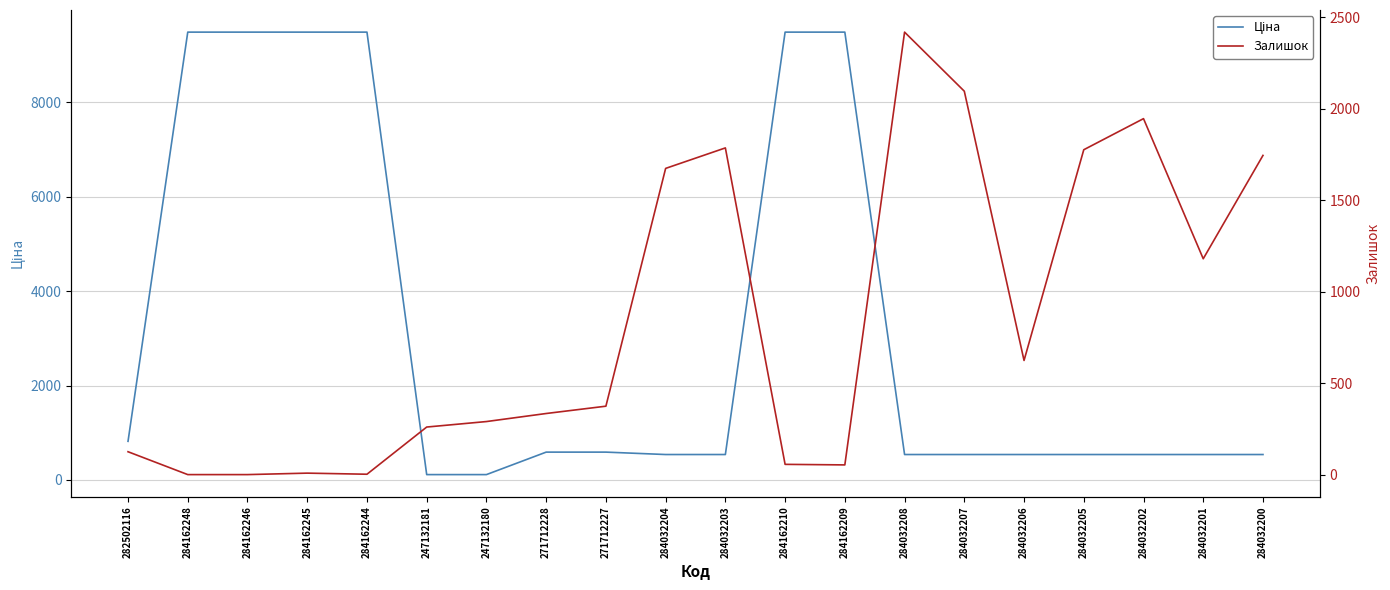

List the series in order of their peak value, highest first.

Ціна, Залишок